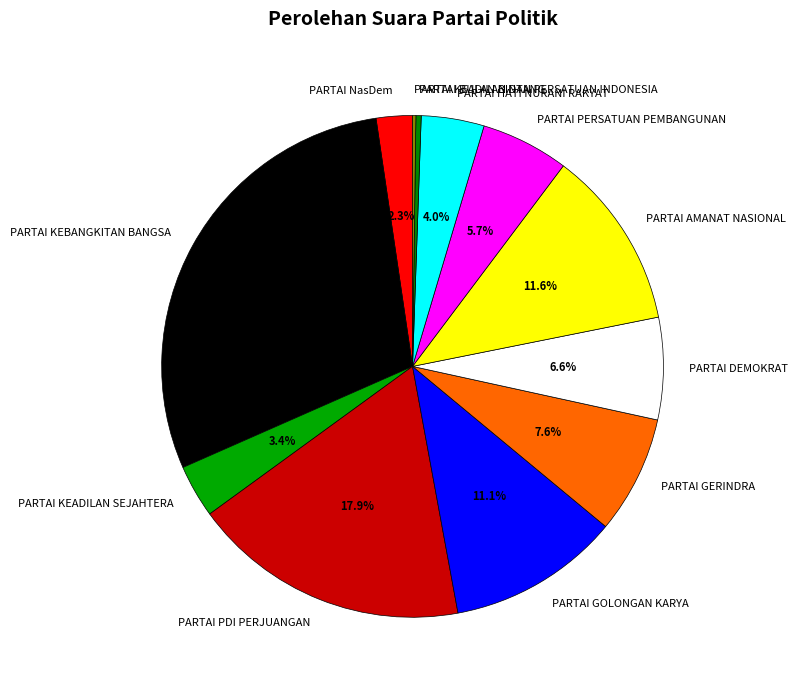

Do PARTAI DEMOKRAT and PARTAI HATI NURANI RAKYAT together represent more than half of the pie?

No